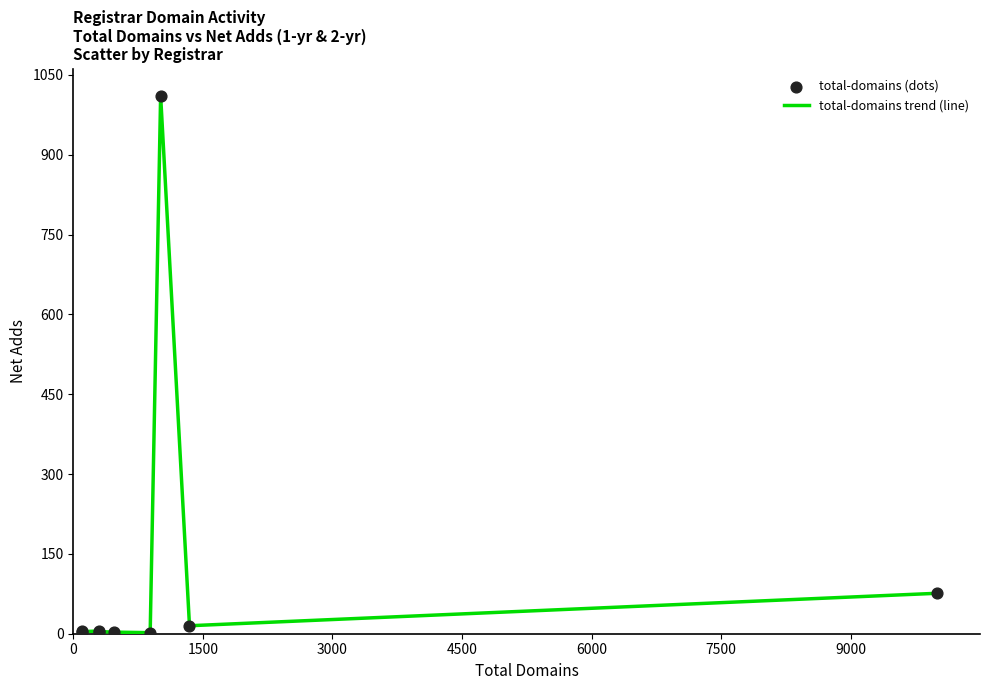

What is the maximum value shown in the chart?

1011